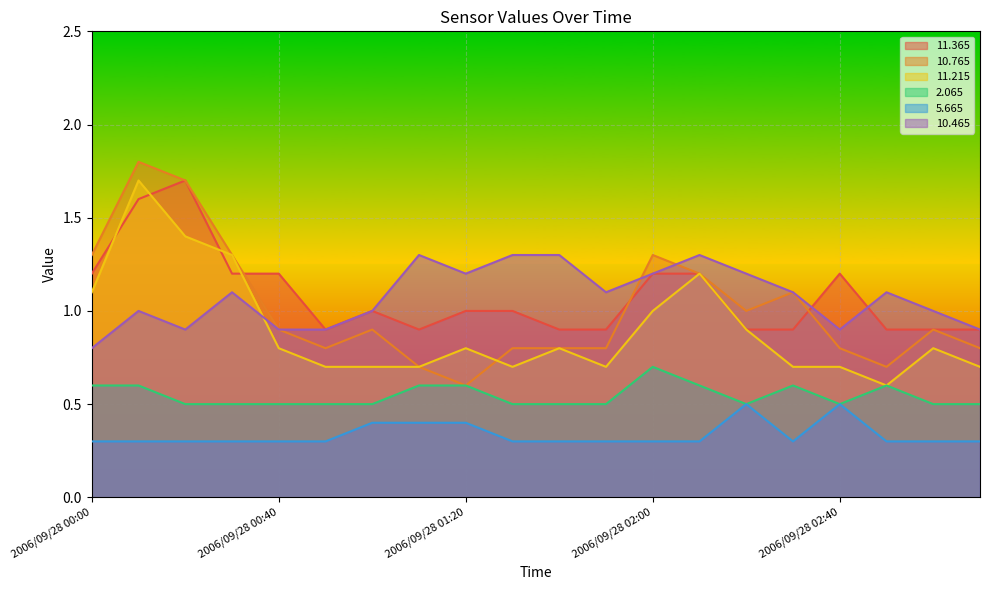

True or false:  11.365 and  10.465 intersect in this chart.

True